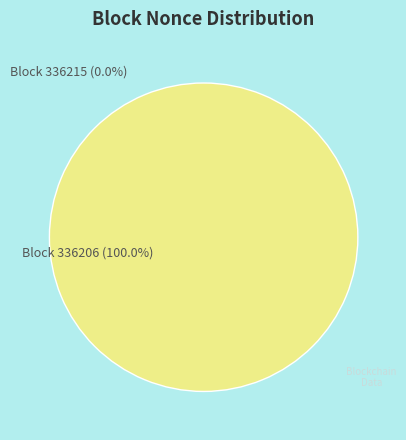

What is the smallest slice in the pie chart?

336215